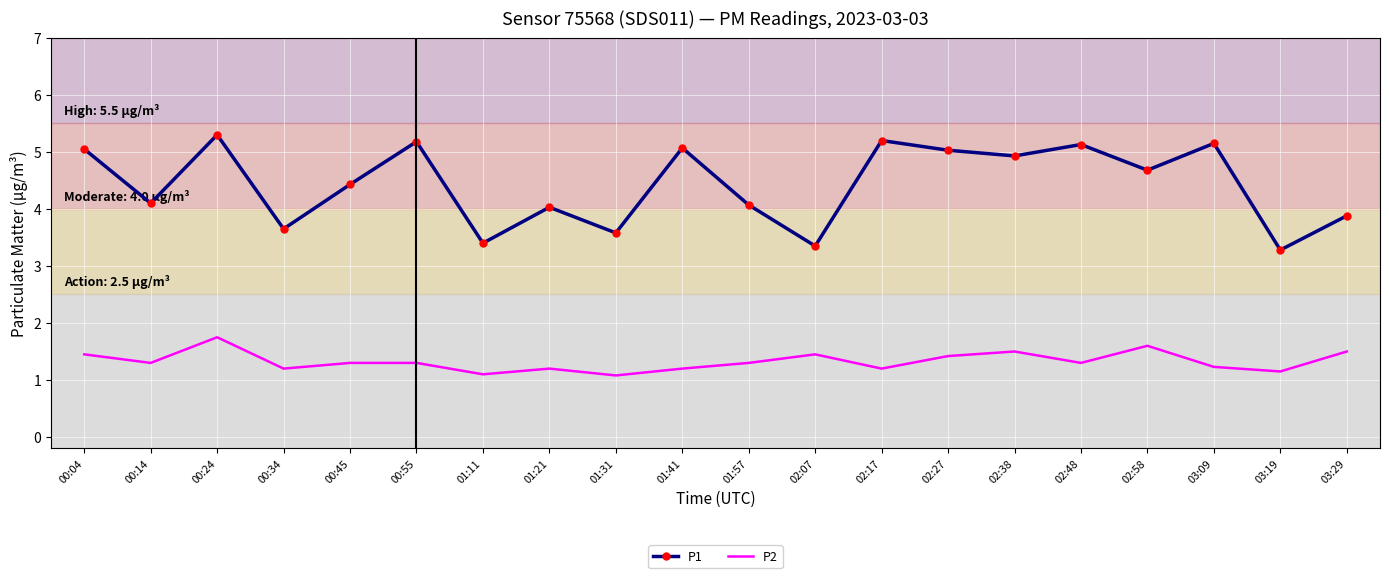

Is the value of P1 at 02:27 greater than the value of P2 at 00:34?

Yes